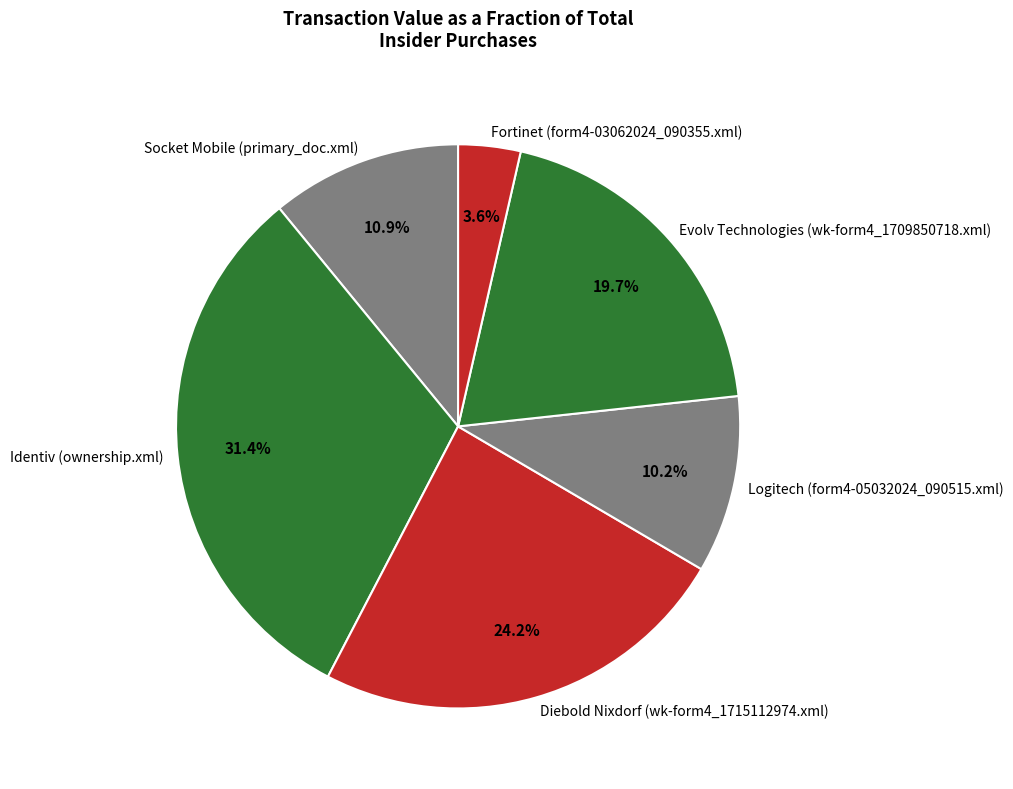

To the nearest percent, what is the difference between the Identiv (ownership.xml) and Logitech (form4-05032024_090515.xml) slice percentages?

21%